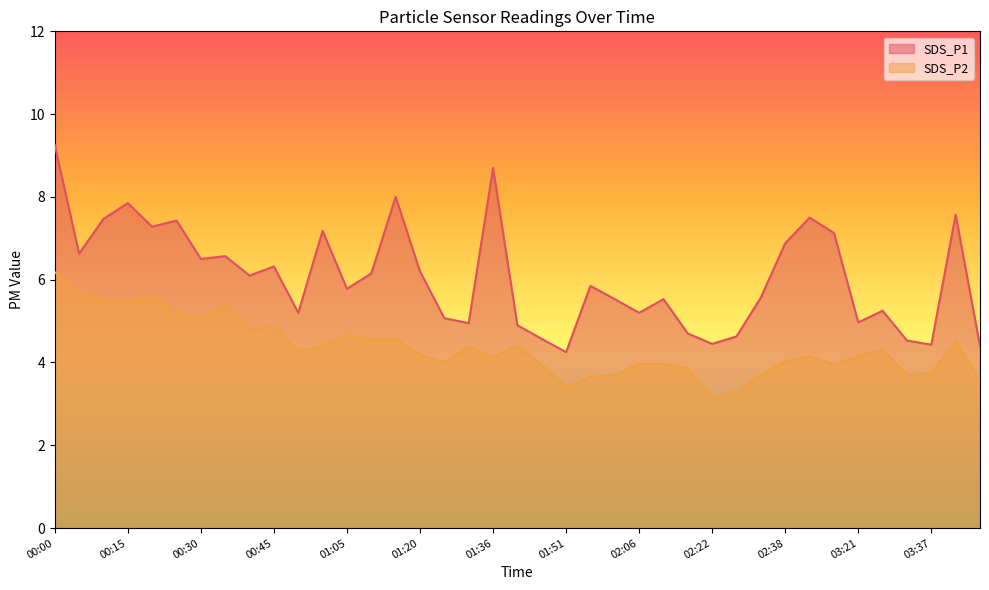

Which category has the highest value across all series?

00:00